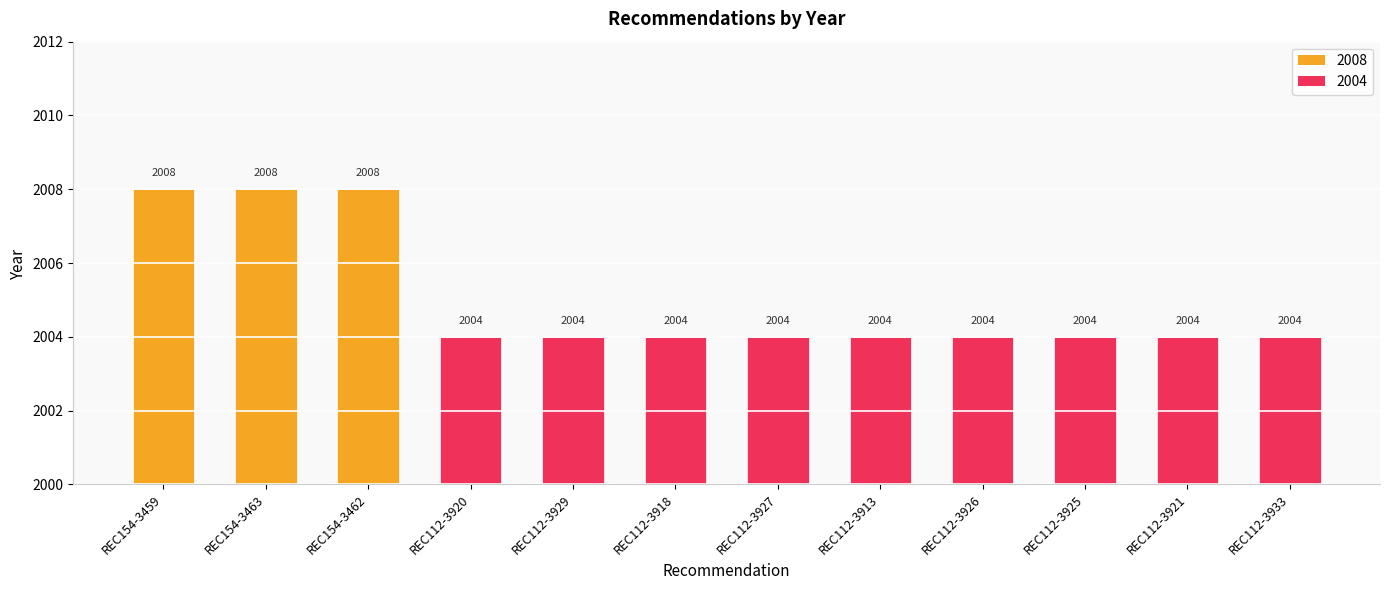

What is the approximate value at REC112-3927?

2004